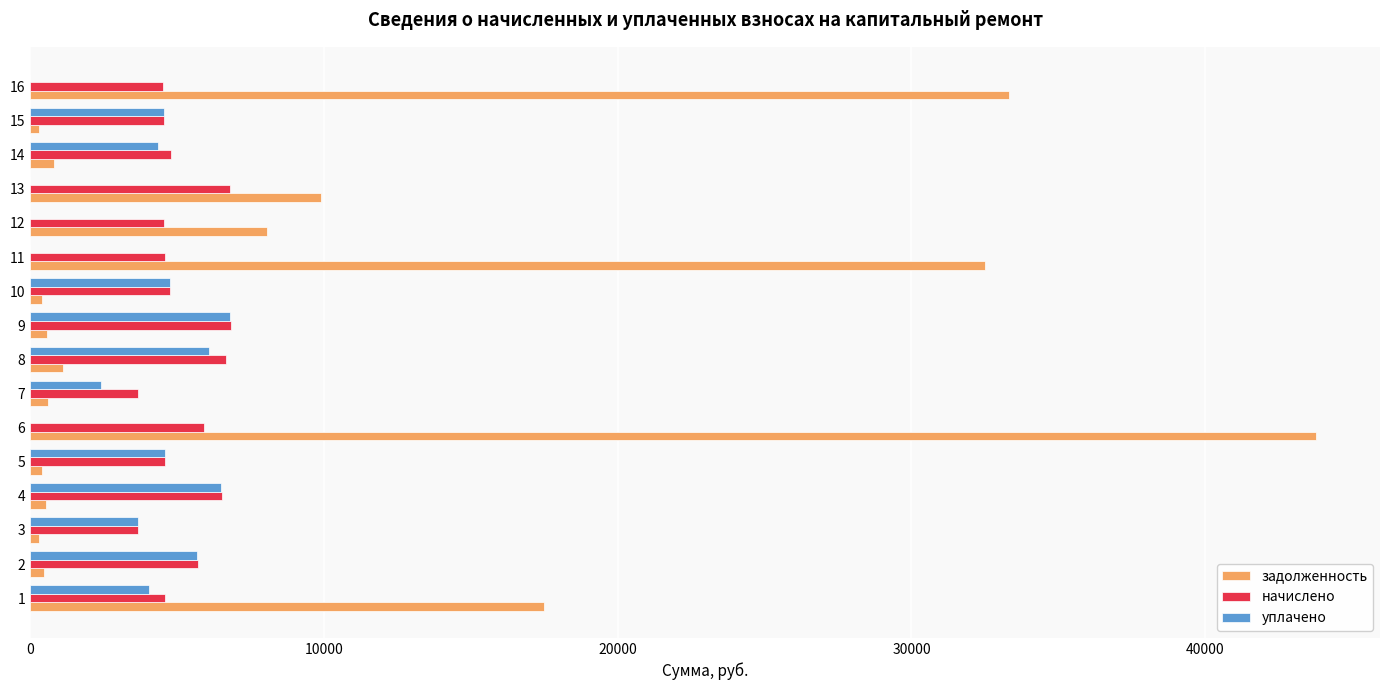

What is the sum of all задолженность values?

150529.7